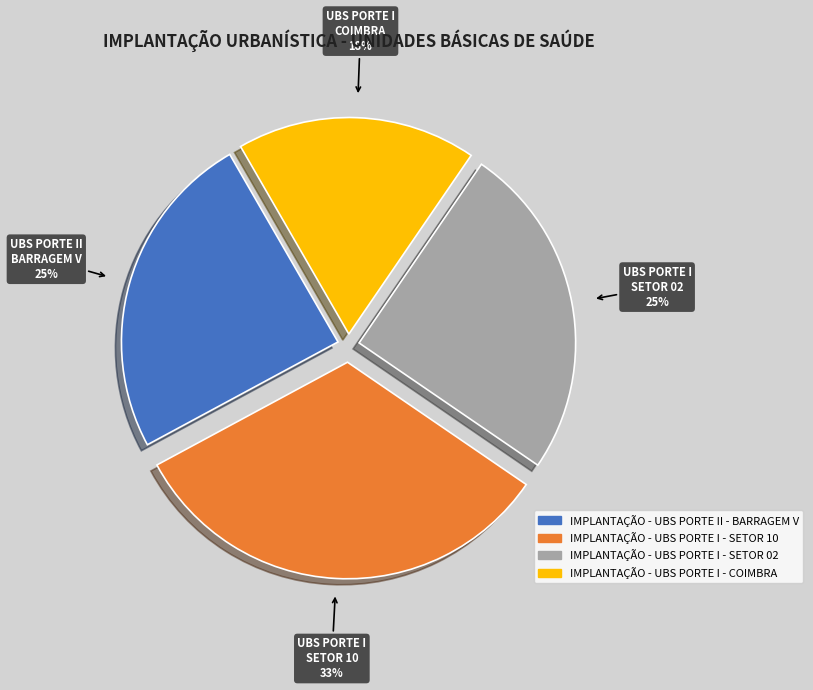

Which category has the smallest portion of the pie?

IMPLANTAÇÃO - UBS PORTE I - COIMBRA